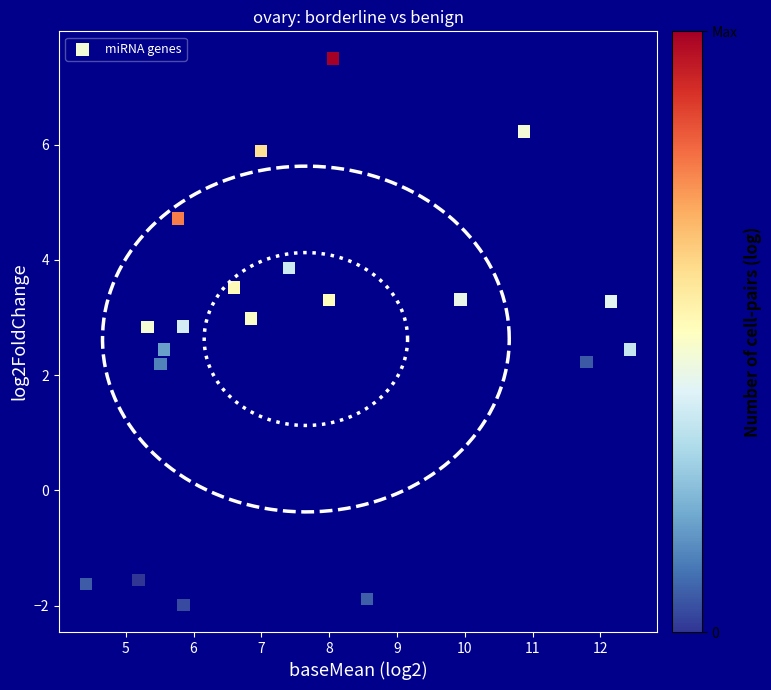

What is the range of Y values (max minus min)?

9.5